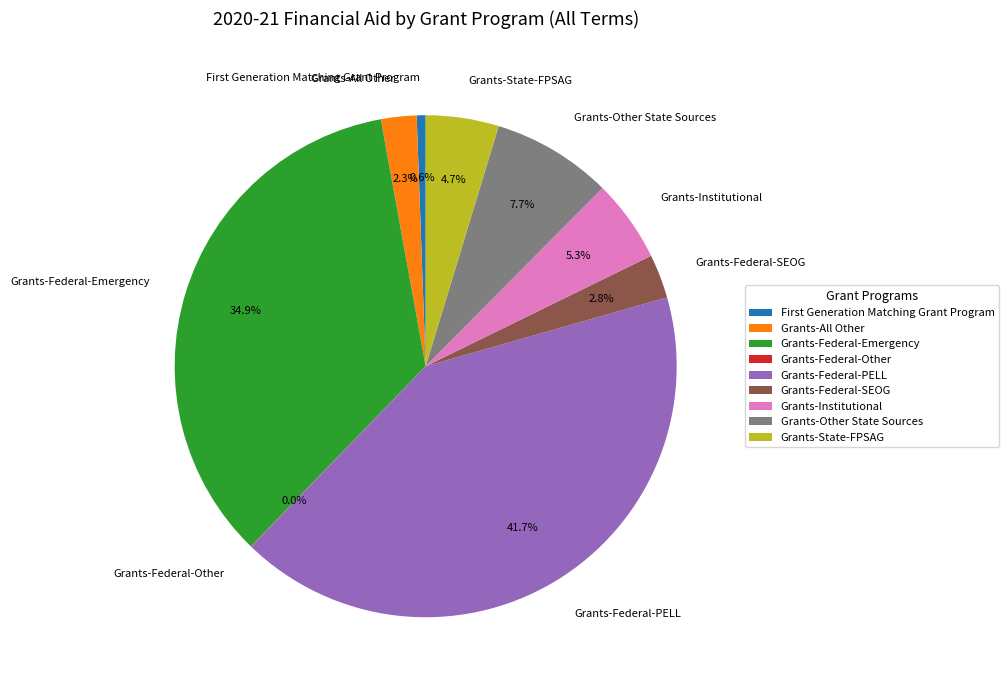

Is there a majority slice in this chart?

No